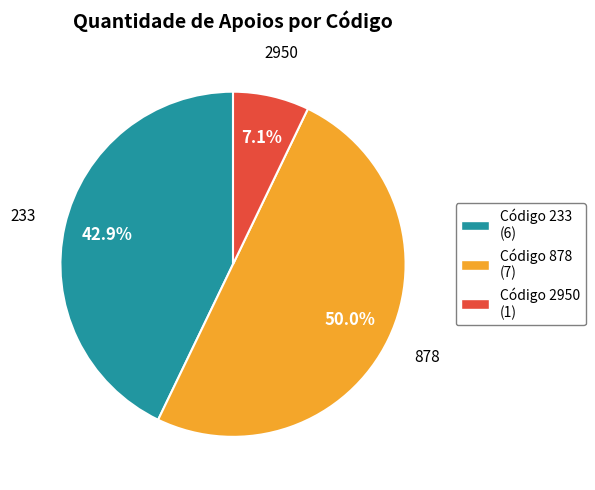

Is 2950 the majority of the pie?

No